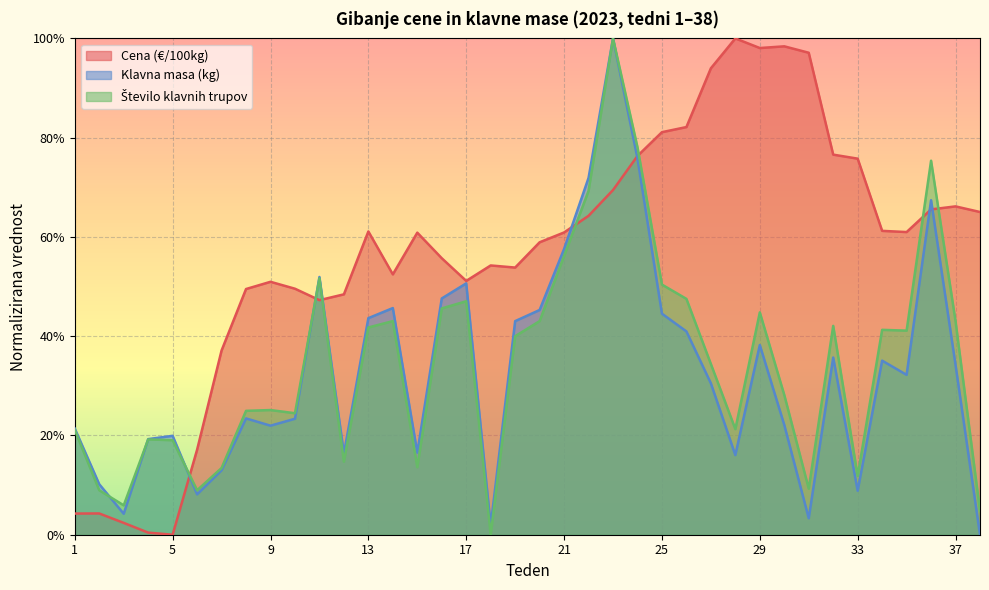

True or false: Klavna masa (kg) has more than 0 interior local peaks.

True